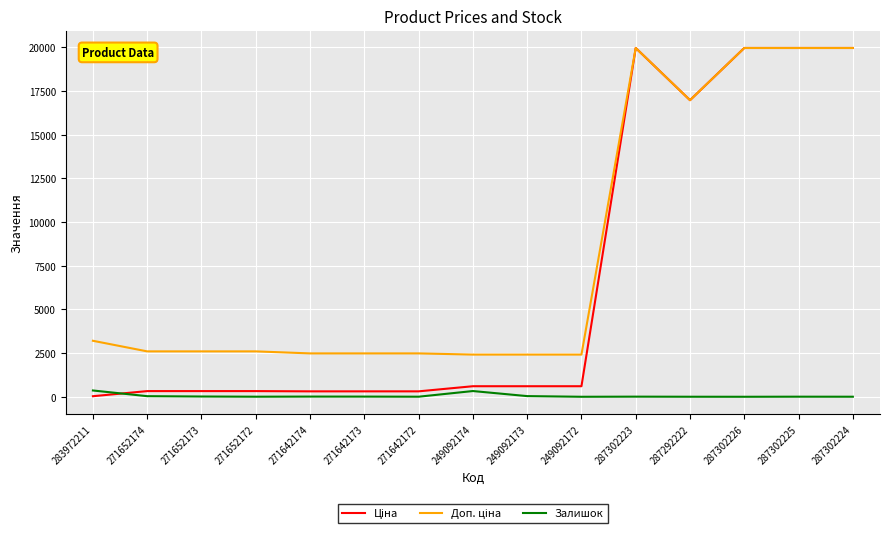

True or false: Залишок has a value of 0.0 at 287302226.

True